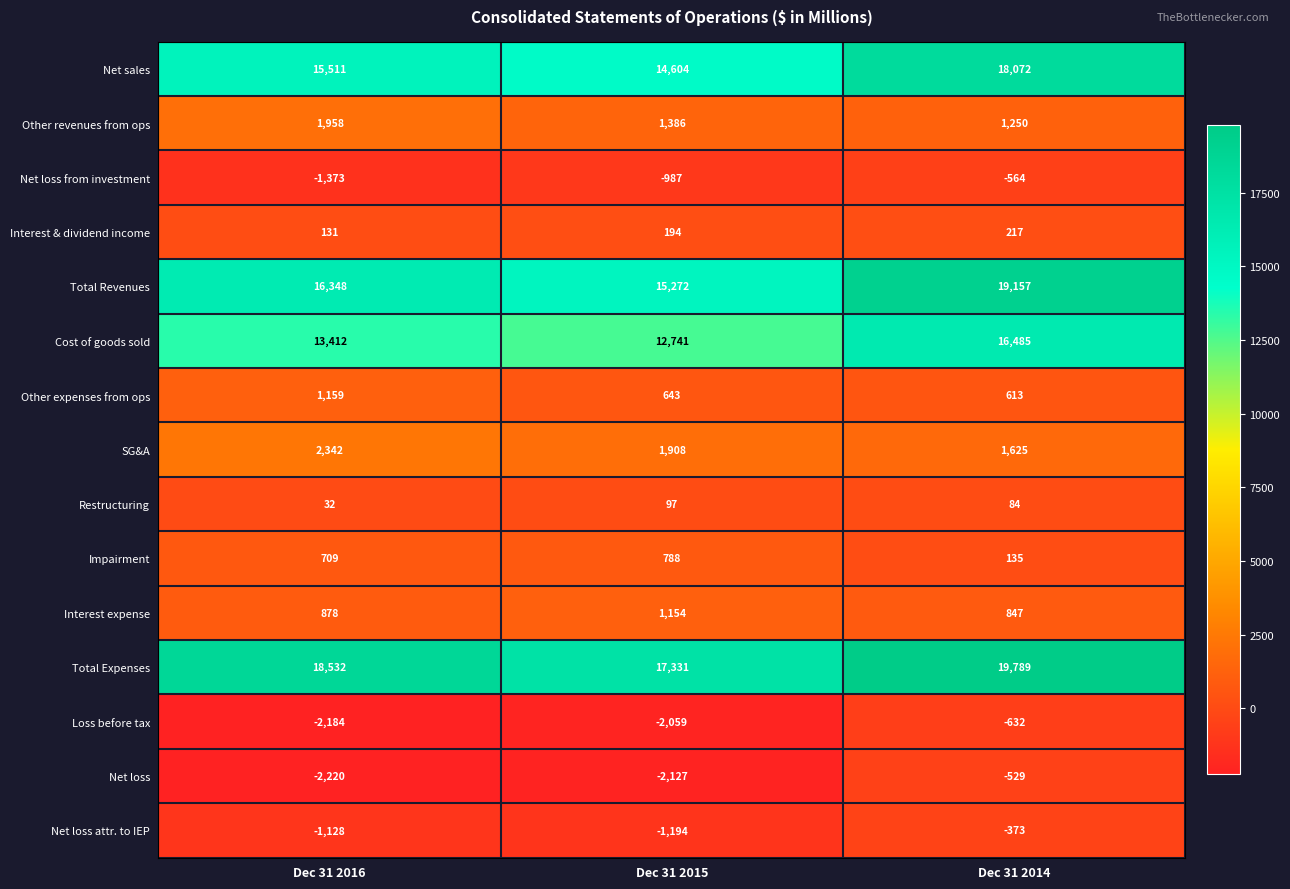

How many data points does each series have?

3